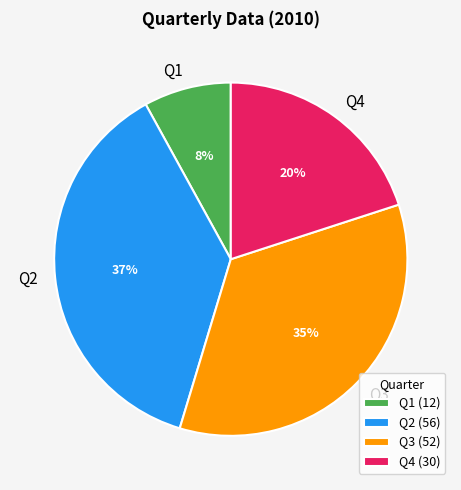

To the nearest percent, what is the average slice percentage?

25%